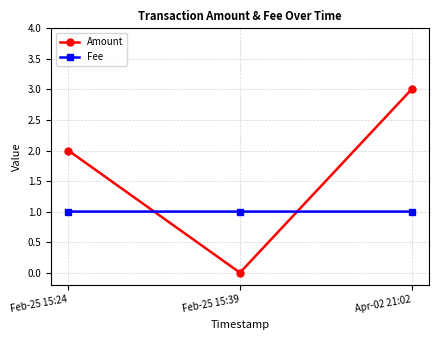

Reading left to right, list all the values displayed in this chart.

Amount: Feb-25 15:24=2.0	Feb-25 15:39=0.0	Apr-02 21:02=3.0
Fee: Feb-25 15:24=1.0	Feb-25 15:39=1.0	Apr-02 21:02=1.0